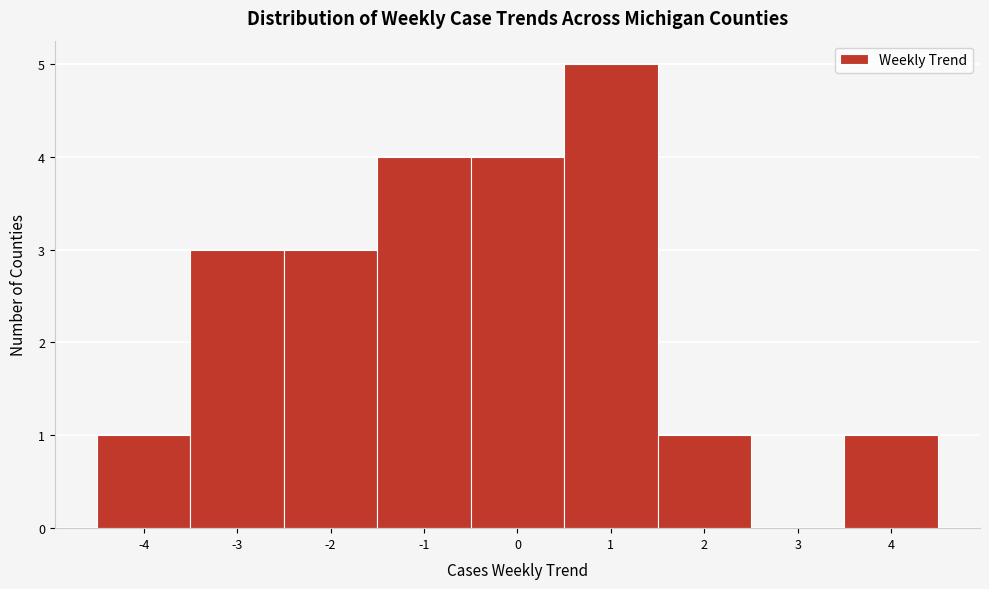

Reading left to right, list every bar in this chart as the range it spans on the x-axis followed by its height. The values are not printed on the chart, so give them approximately, as read against the axis.

-4.5 to -3.5: 1
-3.5 to -2.5: 3
-2.5 to -1.5: 3
-1.5 to -0.5: 4
-0.5 to 0.5: 4
0.5 to 1.5: 5
1.5 to 2.5: 1
2.5 to 3.5: 0
3.5 to 4.5: 1